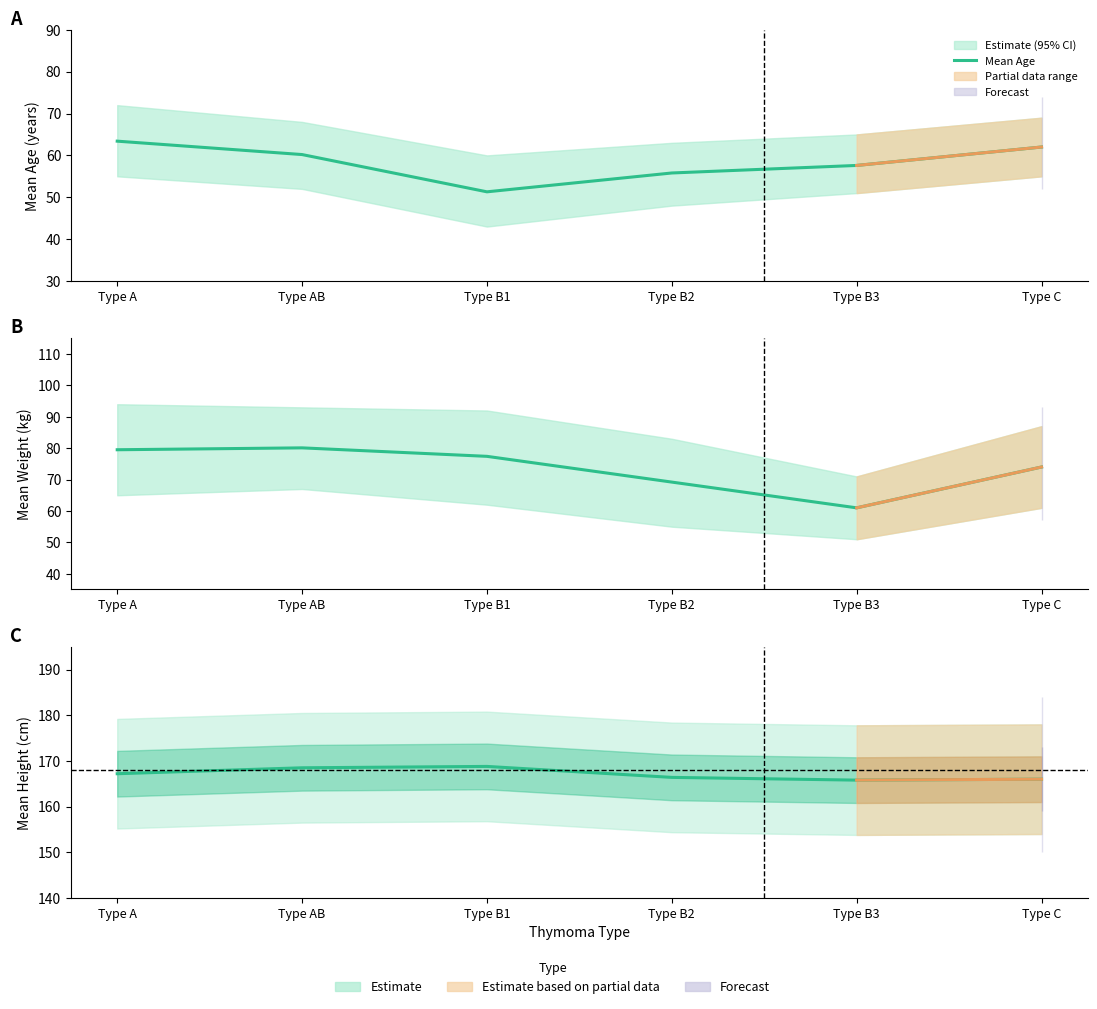

What is the label of the 6th point from the right?

Type A